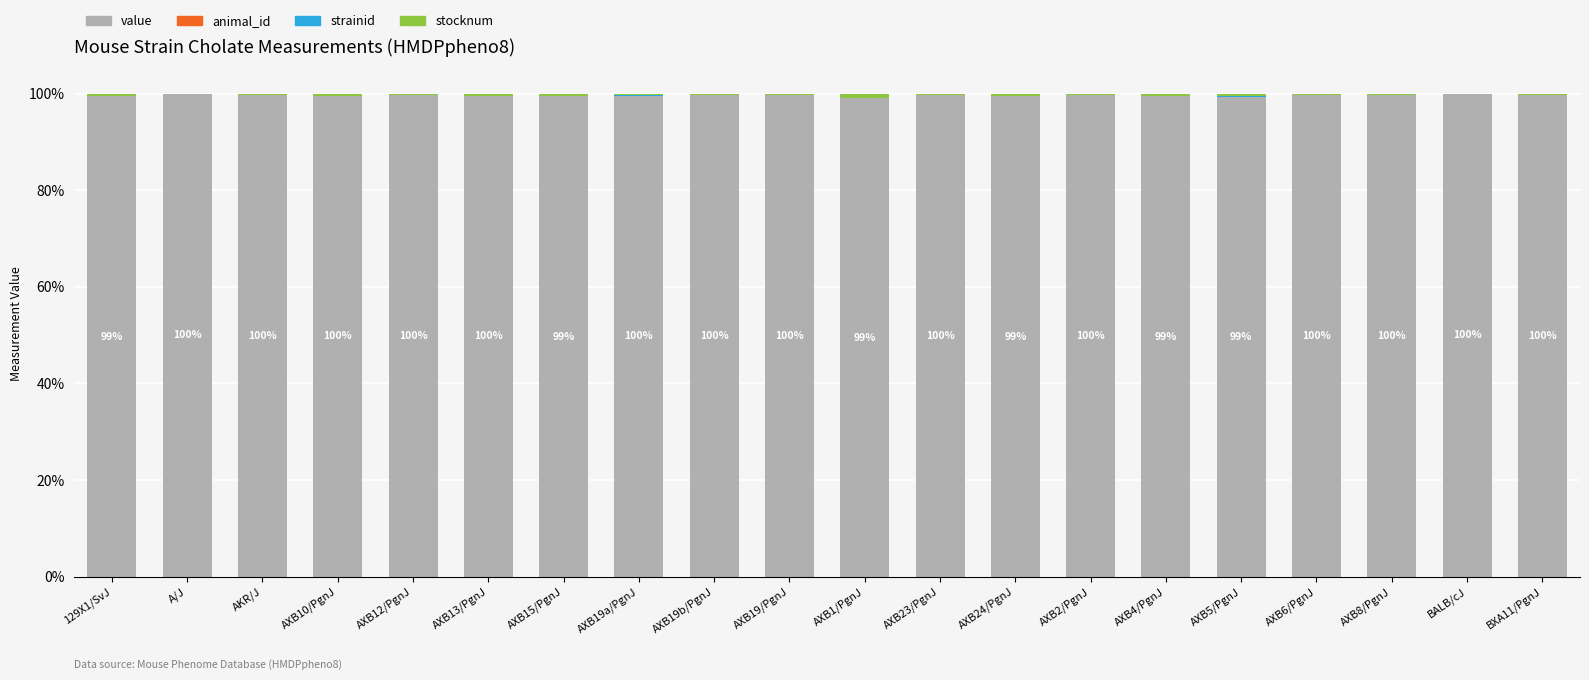

True or false: value has a value of 99.5 at AXB4/PgnJ.

True